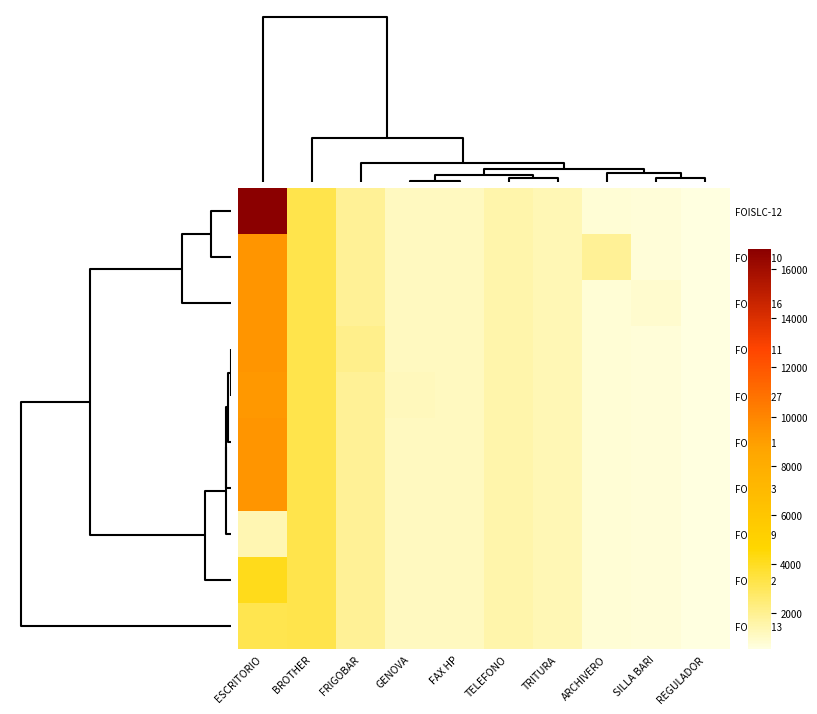

Which category has the lowest value across all series?

REGULADOR